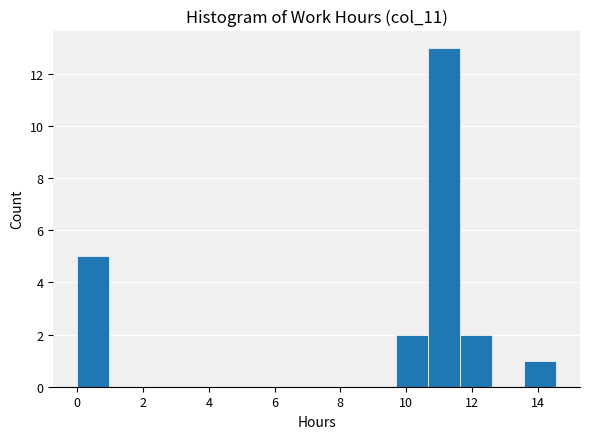

Reading left to right, transcribe this chart: for each bar, give the range it covers on the x-axis and its height. Neither the bar edges nor the heights are printed on the chart, so give them approximately, as read against the axes.

0.0 to 1.0: 5
1.0 to 2.0: 0
2.0 to 3.0: 0
3.0 to 3.8: 0
3.8 to 4.8: 0
4.8 to 5.8: 0
5.8 to 6.8: 0
6.8 to 7.8: 0
7.8 to 8.8: 0
8.8 to 9.8: 0
9.8 to 10.6: 2
10.6 to 11.6: 13
11.6 to 12.6: 2
12.6 to 13.6: 0
13.6 to 14.6: 1